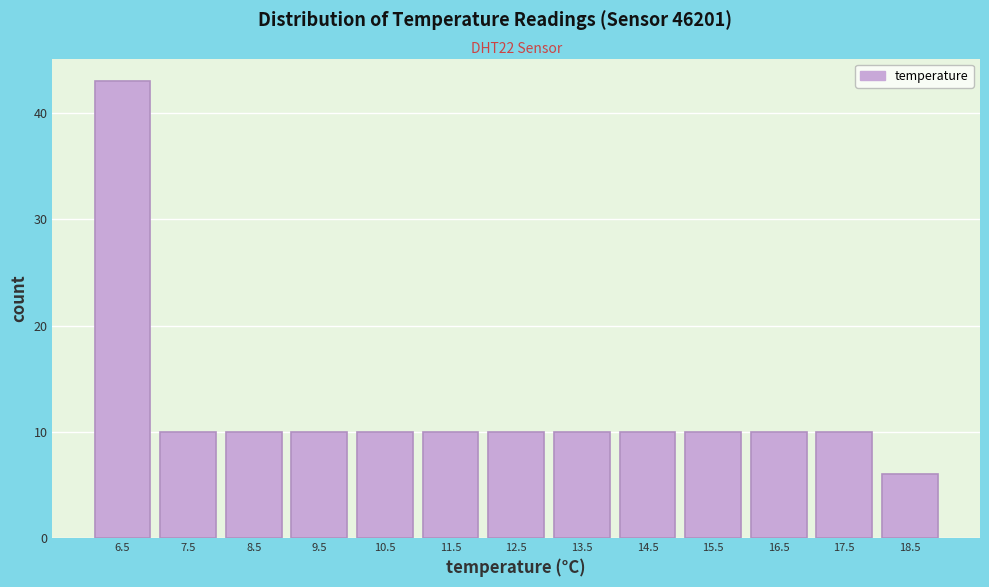

Reading right to left, transcribe all the data shown in this chart.

18.5=6	17.5=10	16.5=10	15.5=10	14.5=10	13.5=10	12.5=10	11.5=10	10.5=10	9.5=10	8.5=10	7.5=10	6.5=43